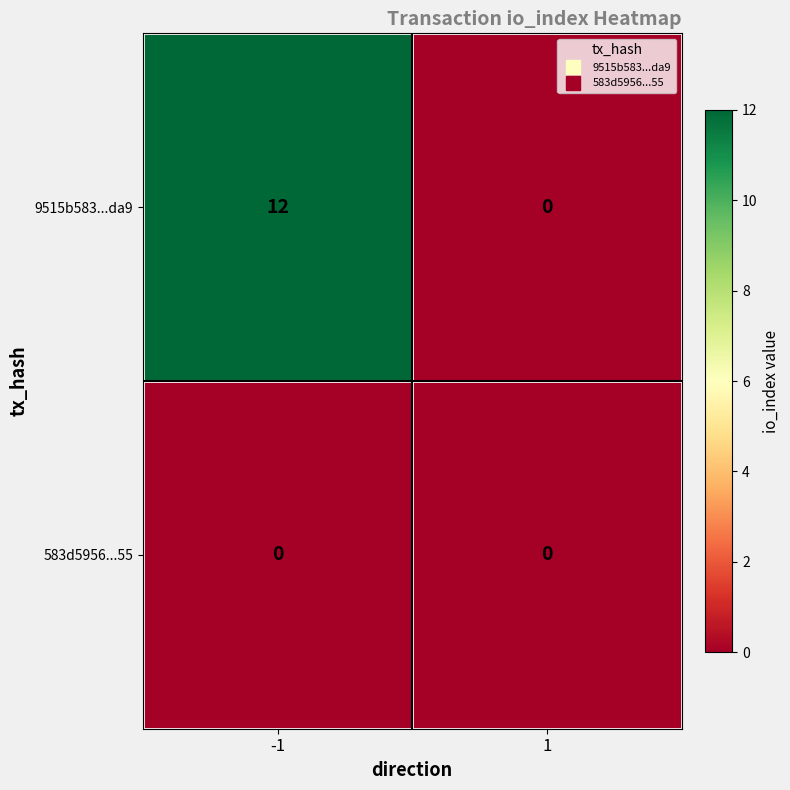

At -1, list the series in order from largest to smallest.

9515b583...da9, 583d5956...55